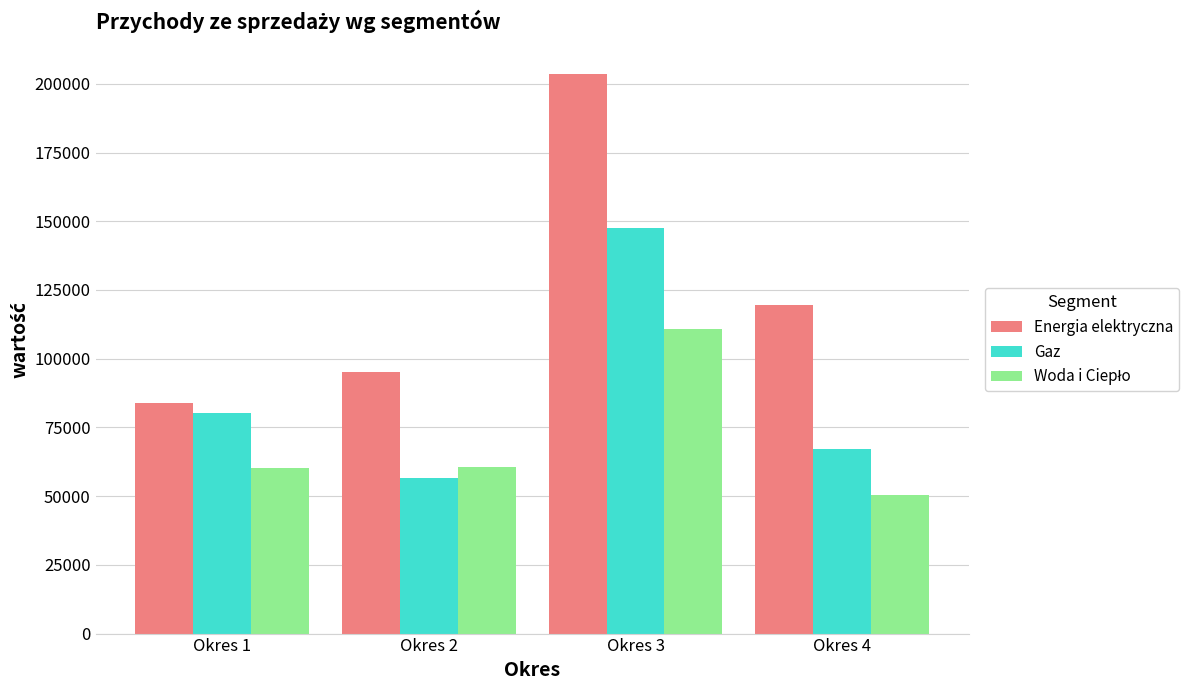

The value of Gaz at Okres 3 is 147533. True or false?

True